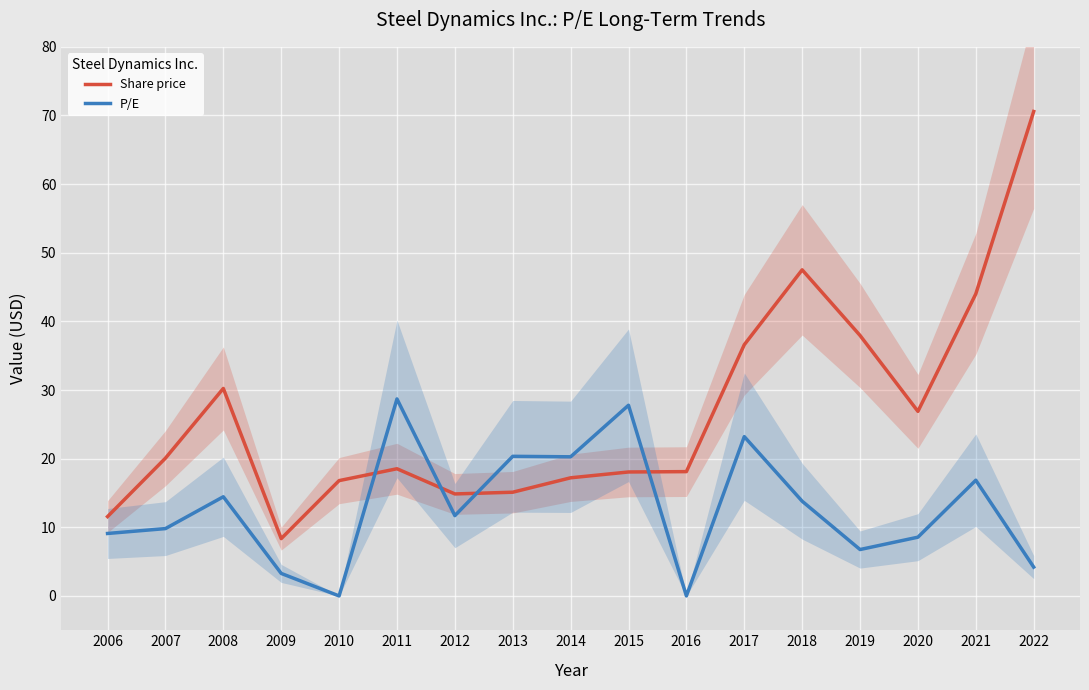

Is it true that P/E equals 0.0 at 2010?

True